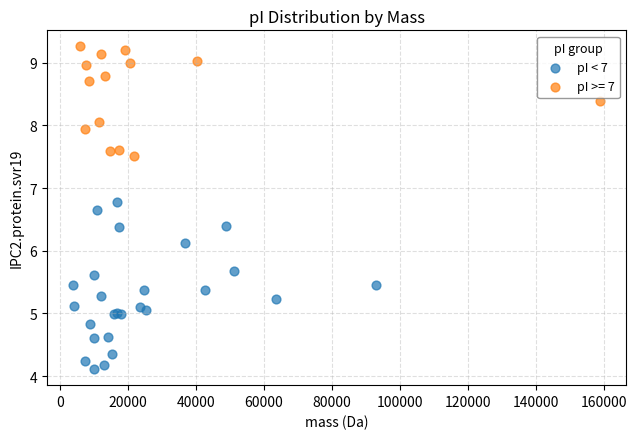

Which series has the widest spread of Y values?

pI < 7